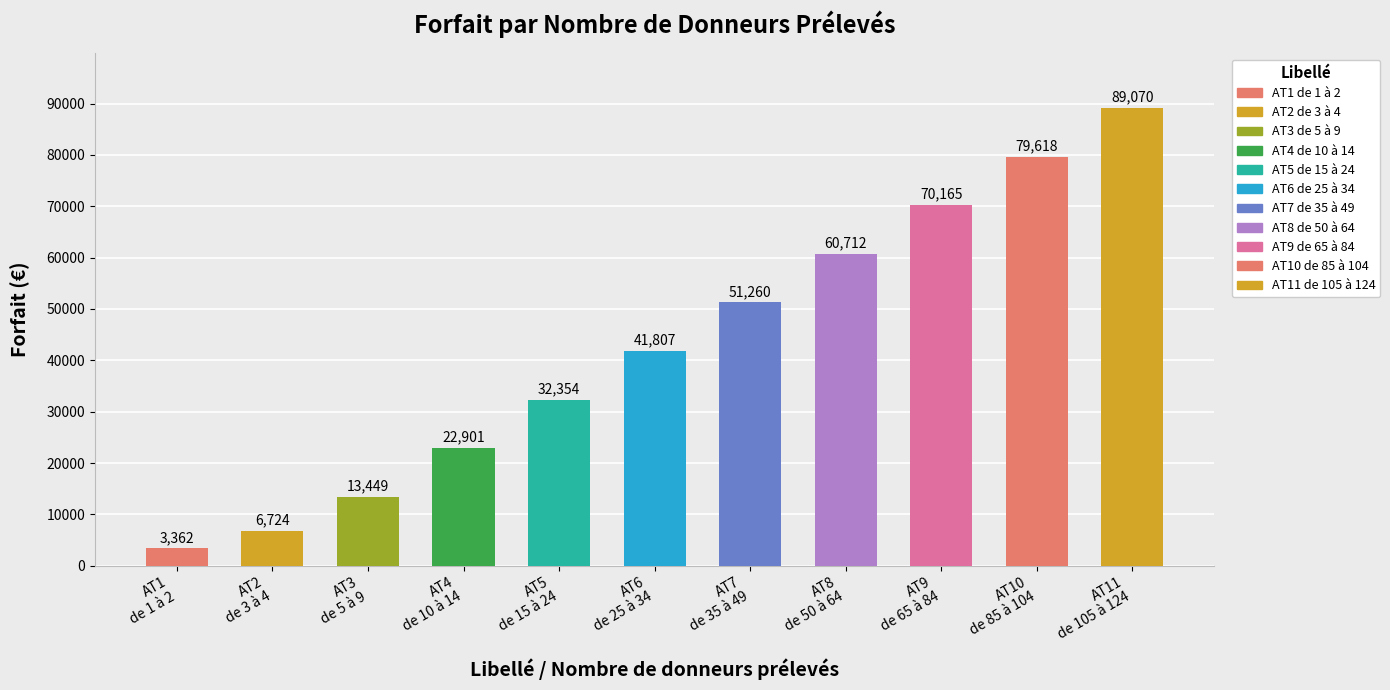

Which has a higher value, AT8
de 50 à 64 or AT5
de 15 à 24?

AT8
de 50 à 64